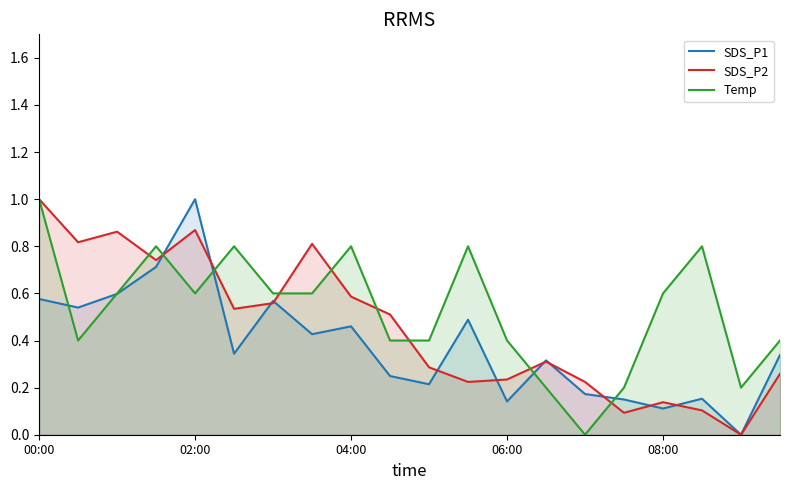

How many lines are shown in the chart?

3